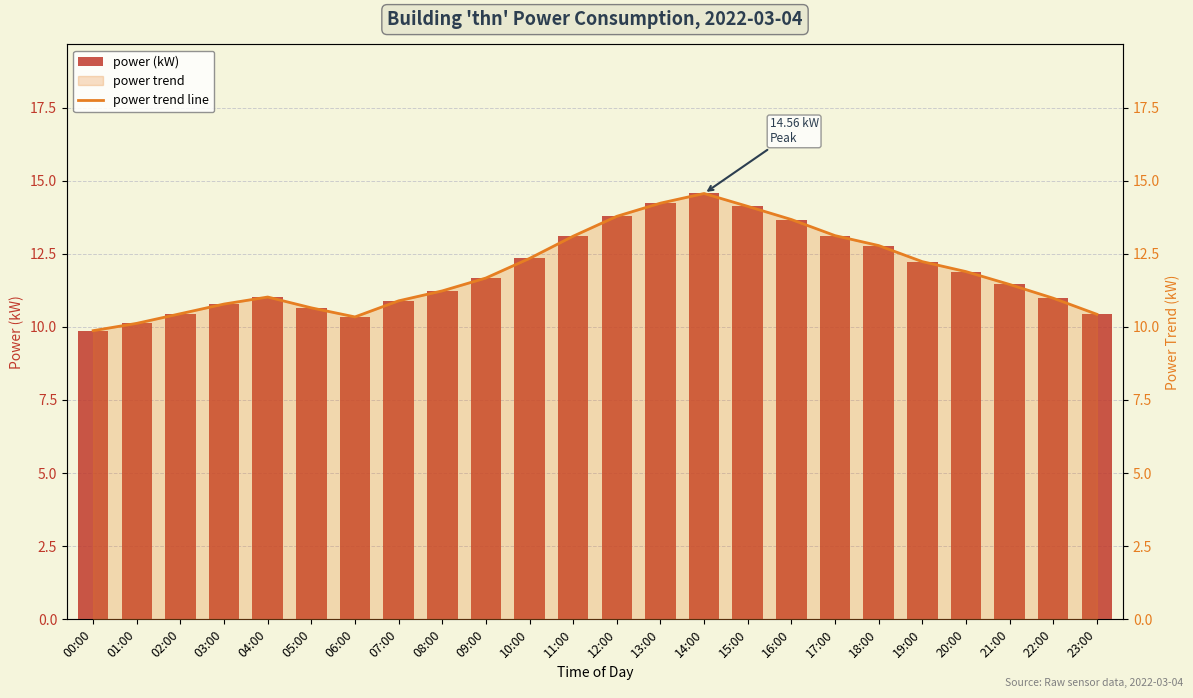

What position from the left is 01:00?

2